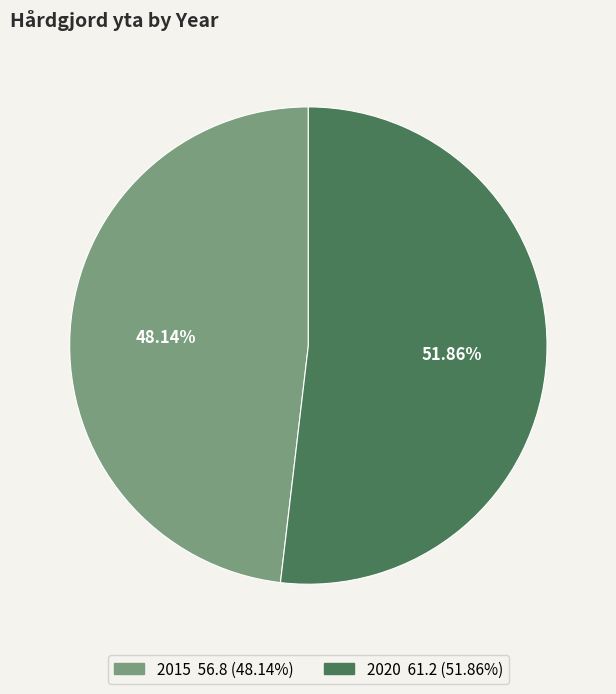

Combined, do 2015 and 2020 account for over 50%?

Yes